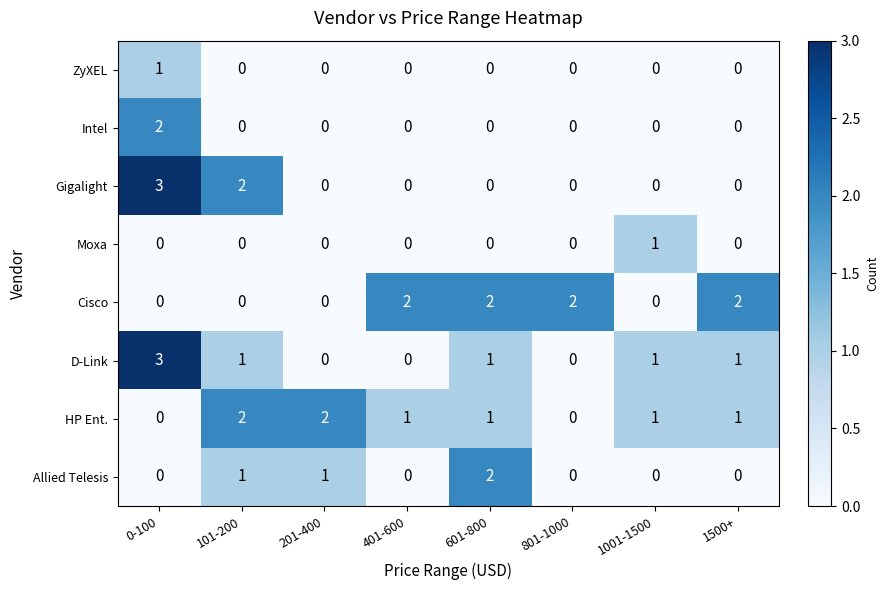

What is the greatest value displayed?

3